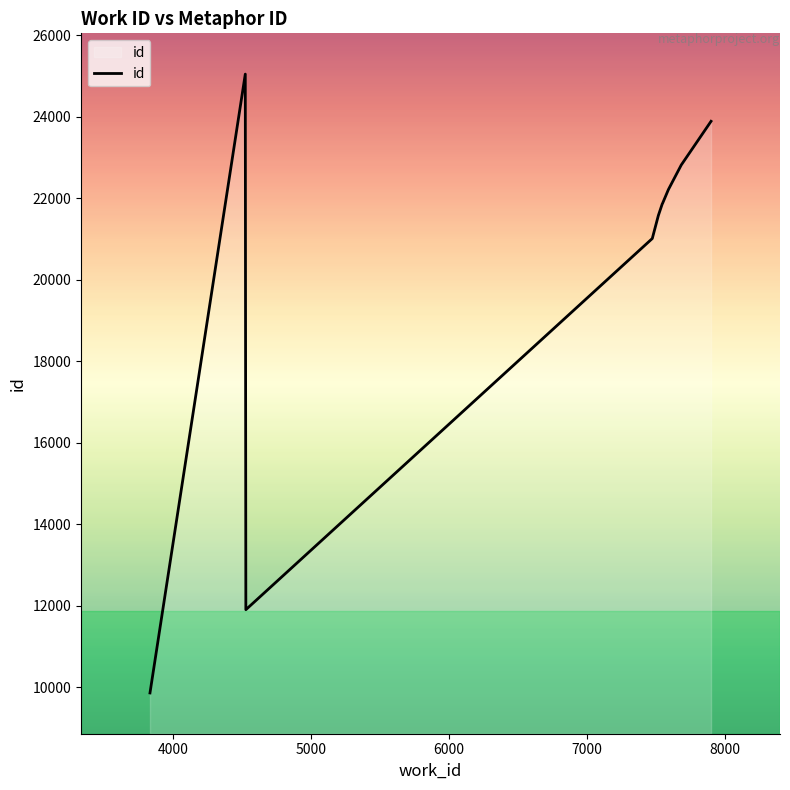

What is the difference between the maximum and second lowest values?

13134